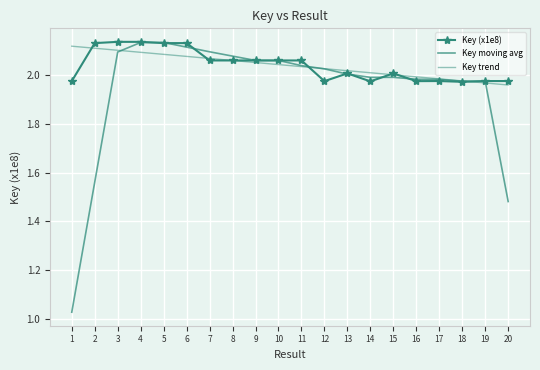

What is the lowest value of the Key (x1e8) series?

2.0